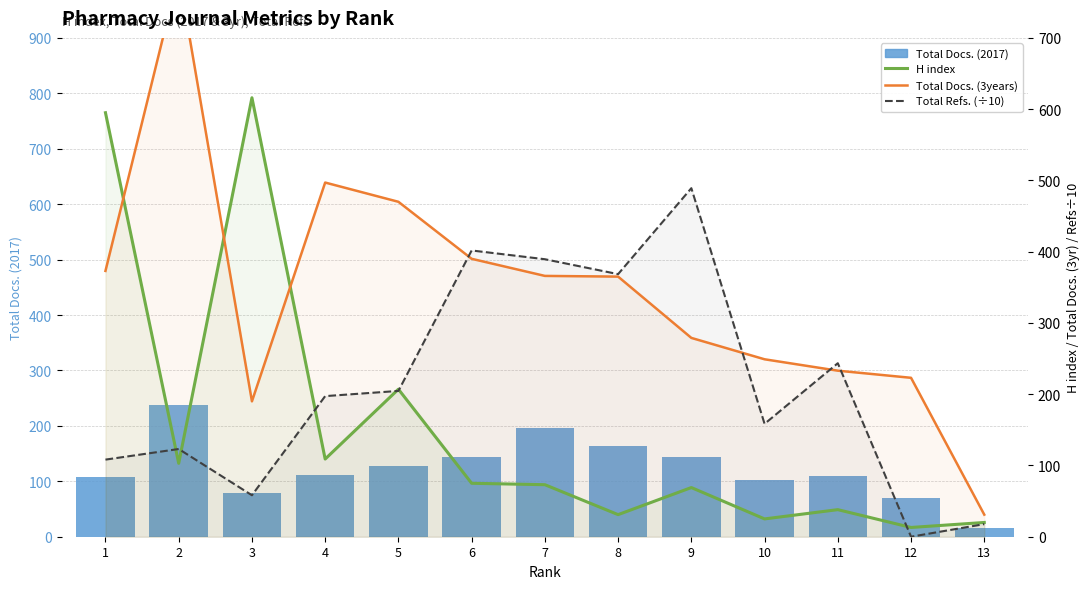

At 9, list the series in order from smallest to largest.

H index, Total Docs. (2017), Total Docs. (3years), Total Refs. (÷10)